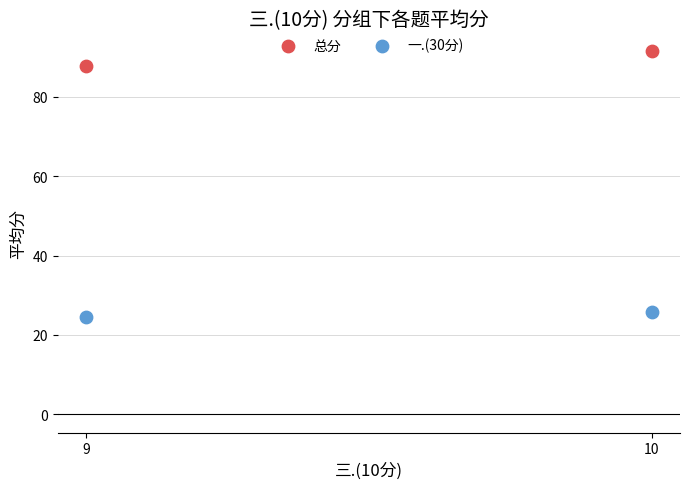

What are all the series names shown in the legend?

总分, 一.(30分)